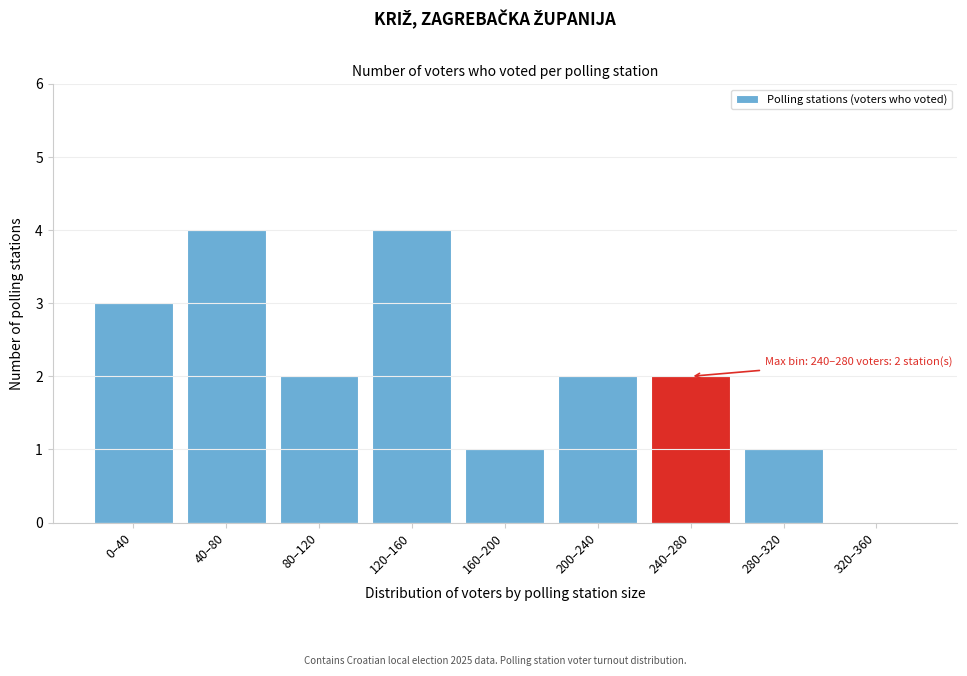

Reading left to right, what are all the values shown in this chart?

0–40=3	40–80=4	80–120=2	120–160=4	160–200=1	200–240=2	240–280=2	280–320=1	320–360=0